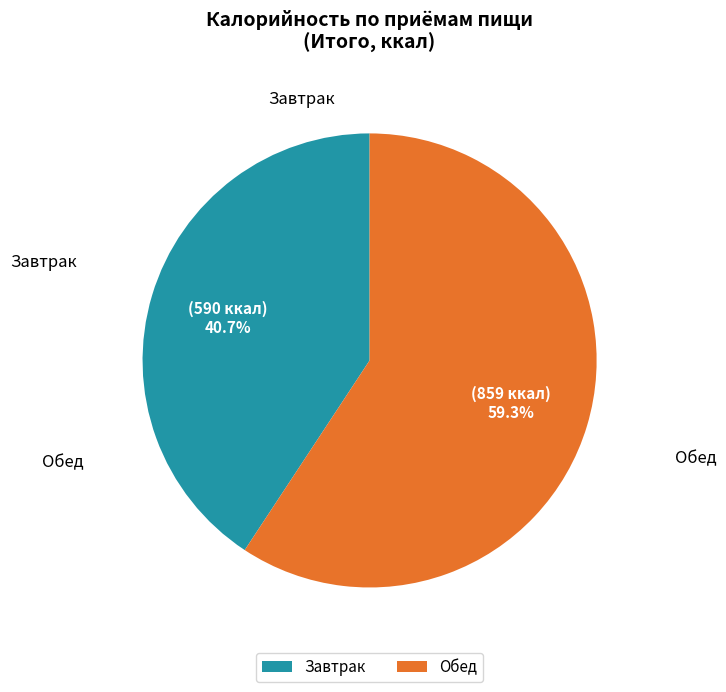

To the nearest percent, what is the difference between the largest and smallest slice percentages?

19%